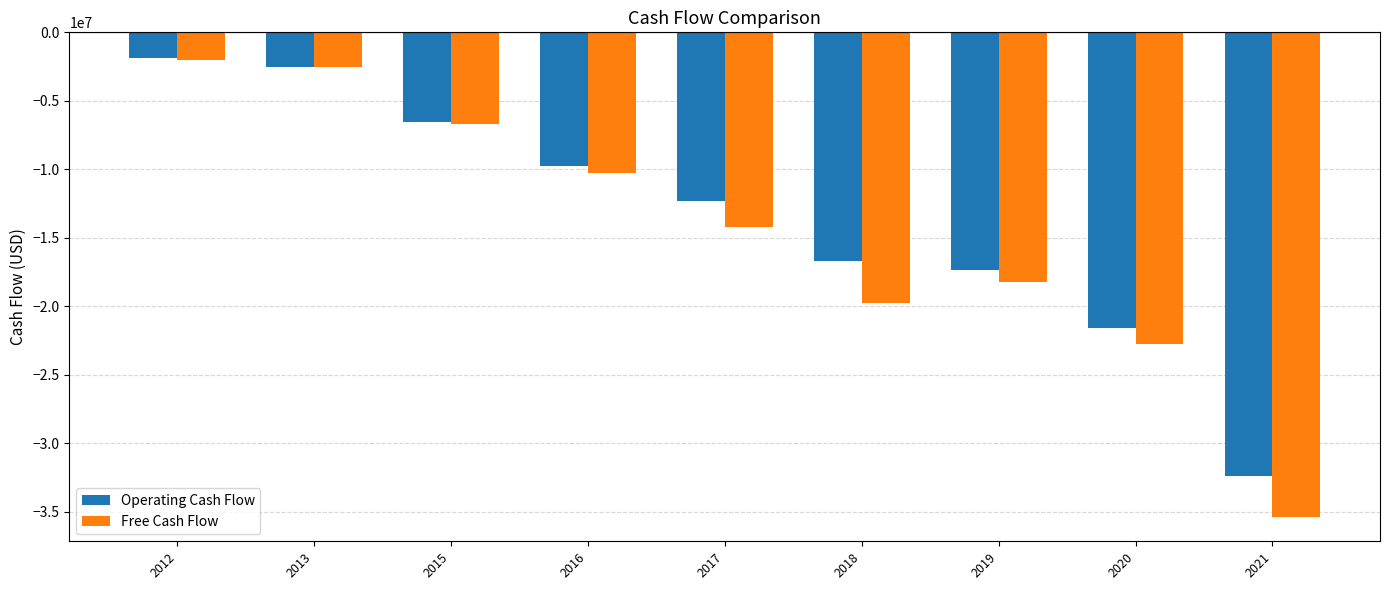

Is it true that Operating Cash Flow equals -9733000 at 2016?

True